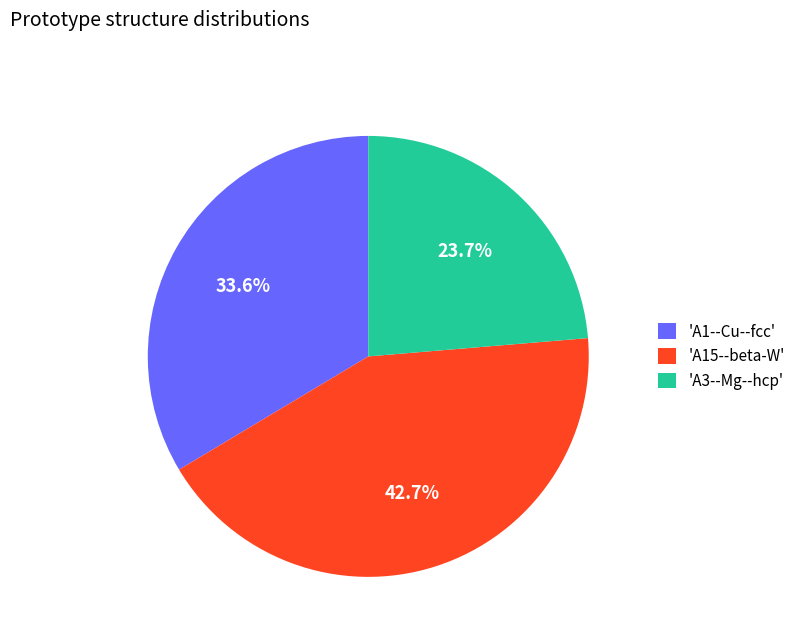

Is there any slice that represents more than half of the pie?

No